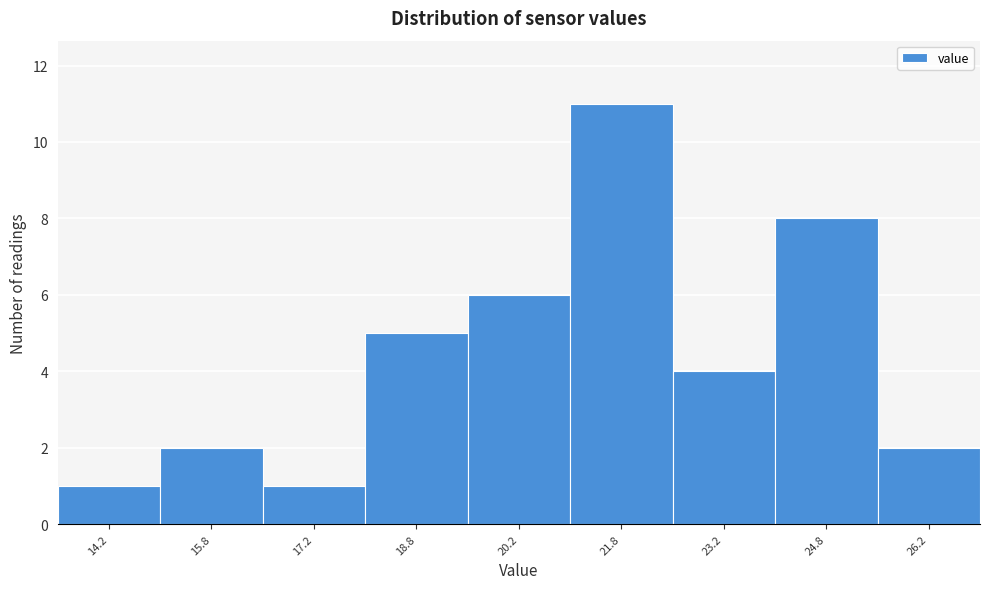

How tall is the bar that spans 13.5 to 15.0 on the x-axis? Neither the bar edges nor the heights are printed on the chart, so give them approximately, as read against the axes.

1